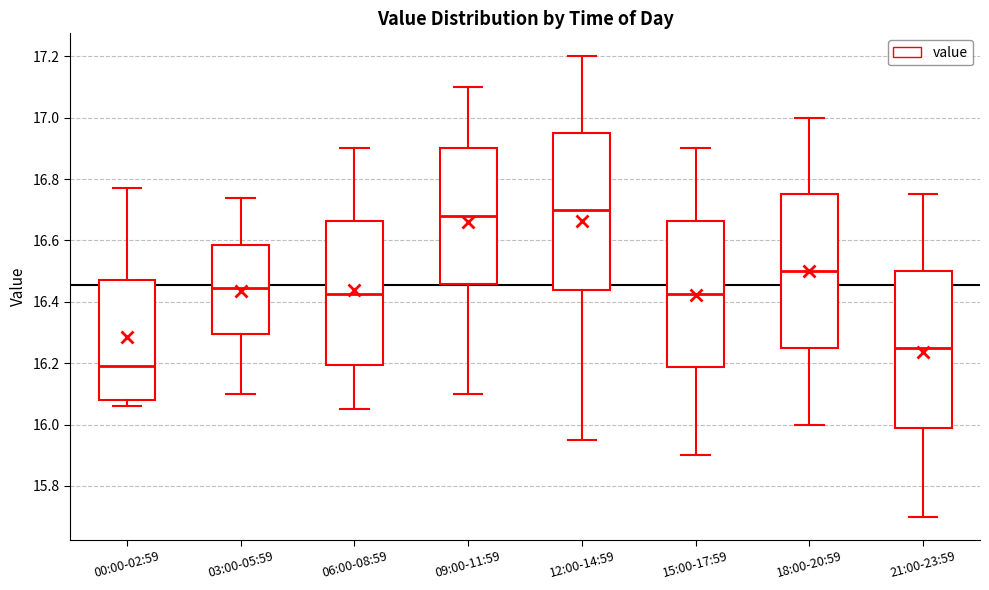

Where is the lower edge of the box for 18:00-20:59 on the y-axis? The values are not printed on the chart, so give them approximately, as read against the axis.

16.26